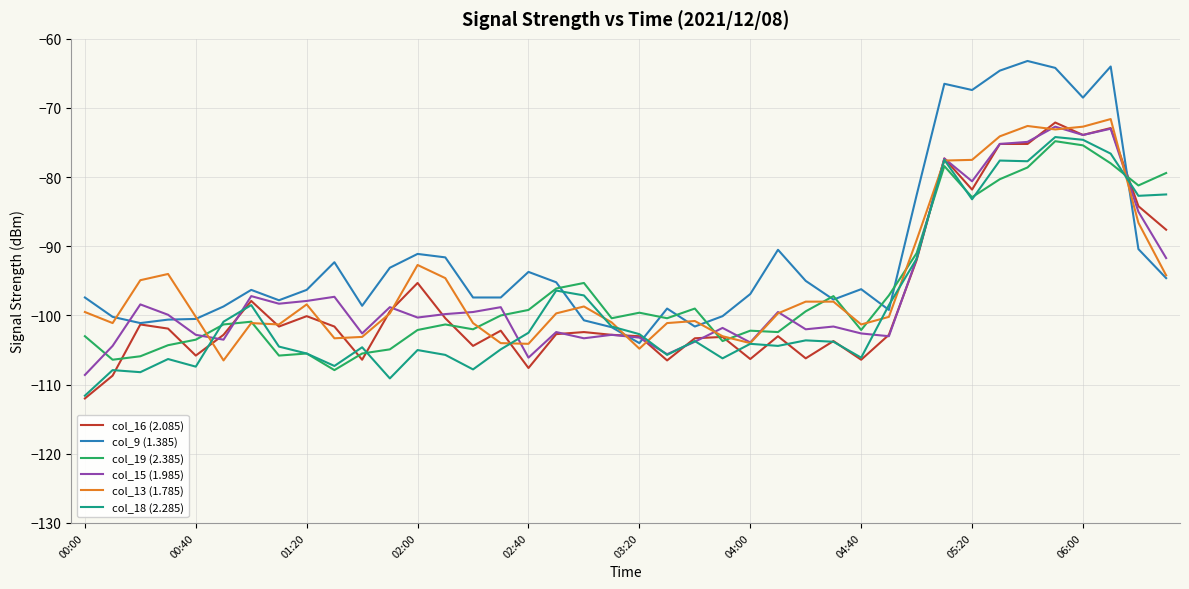

What is the minimum value shown in the chart?

-112.0